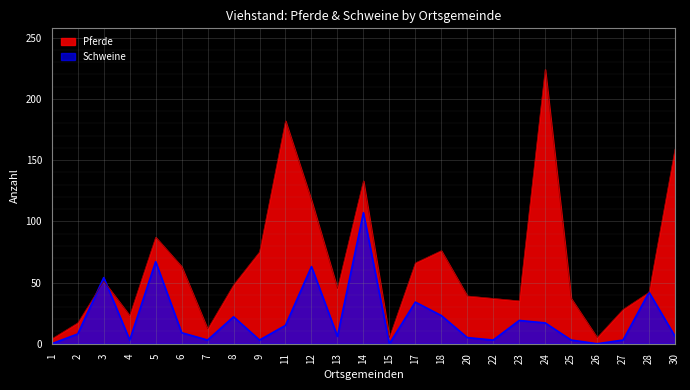

Which series has the largest total across all categories?

Pferde